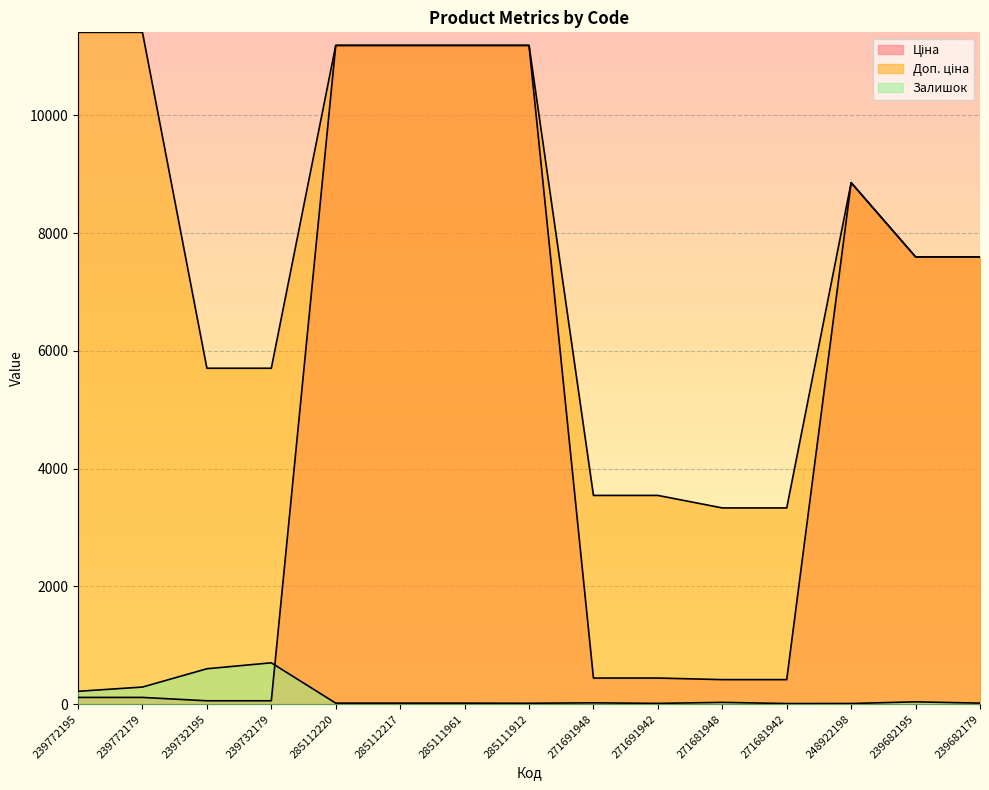

Reading right to left, transcribe all the data shown in this chart.

Ціна: 7596.5	7596.5	8856.7	416.6	416.6	443.1	443.1	11188.2	11188.2	11188.2	11188.2	57.0	57.0	114.1	114.1
Доп. ціна: 7596.5	7596.5	8856.7	3332.5	3332.5	3545.0	3545.0	11188.2	11188.2	11188.2	11188.2	5705.0	5705.0	11410.0	11410.0
Залишок: 17.0	39.0	11.0	10.0	30.0	13.0	22.0	15.0	17.0	17.0	17.0	702.0	601.0	290.0	218.0